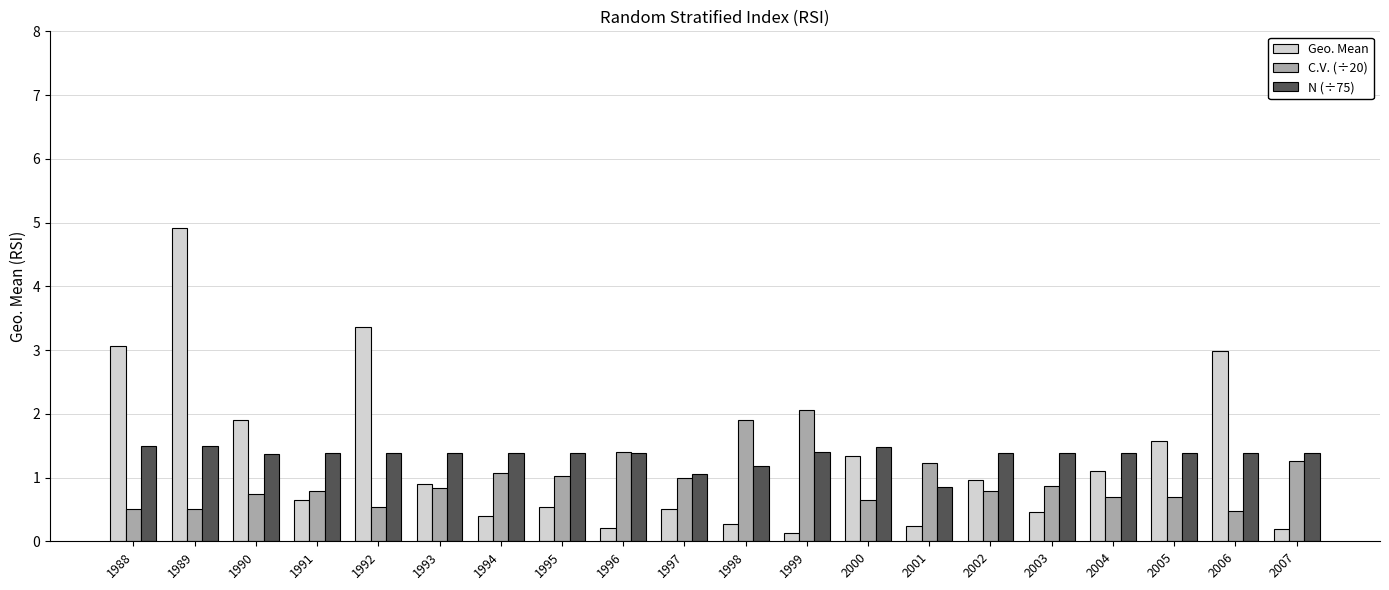

At 2004, list the series in order from largest to smallest.

N (÷75), Geo. Mean, C.V. (÷20)